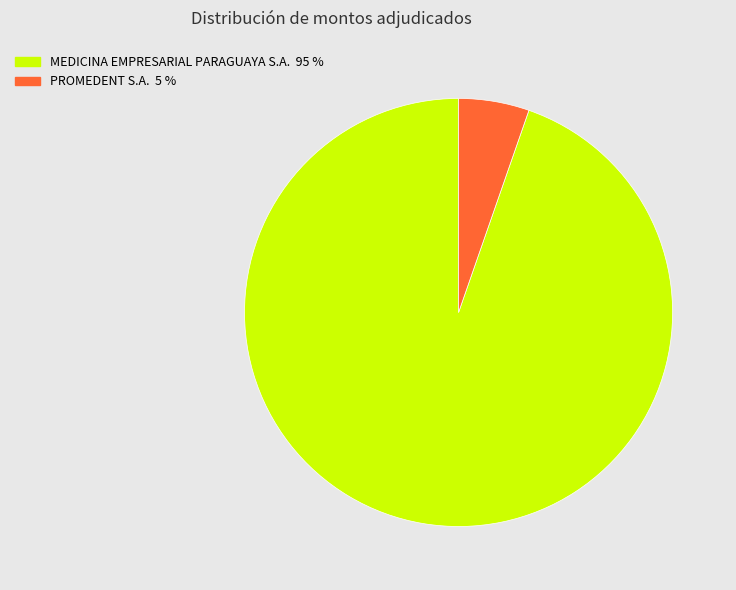

Is the sum of PROMEDENT S.A. 5 % and MEDICINA EMPRESARIAL PARAGUAYA S.A. 95 % greater than half?

Yes